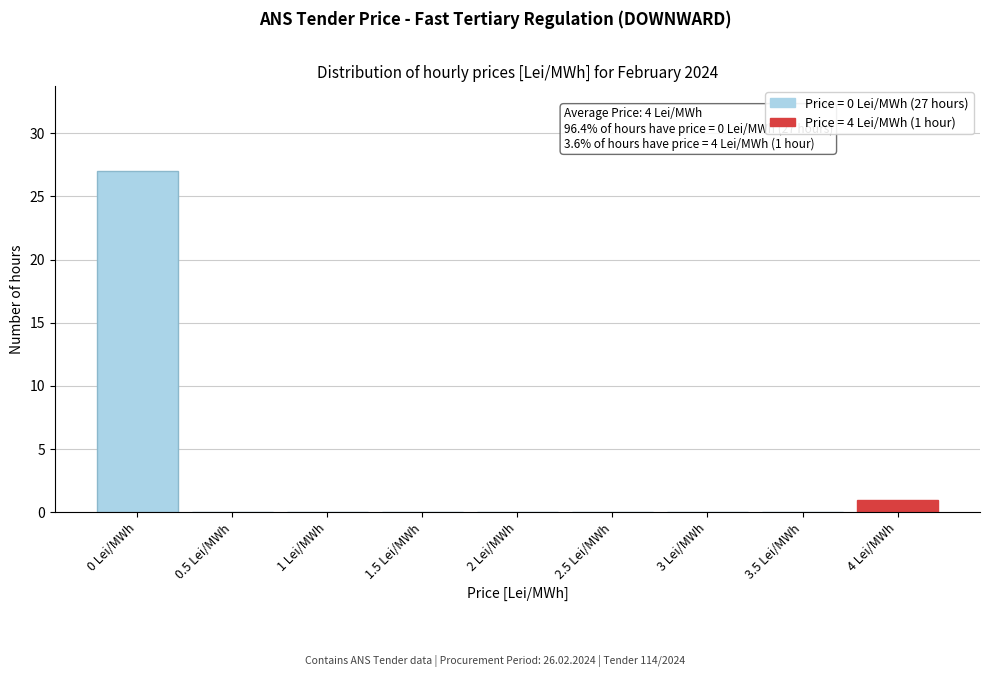

Reading right to left, list all the values displayed in this chart.

4 Lei/MWh=1	3.5 Lei/MWh=0	3 Lei/MWh=0	2.5 Lei/MWh=0	2 Lei/MWh=0	1.5 Lei/MWh=0	1 Lei/MWh=0	0.5 Lei/MWh=0	0 Lei/MWh=27